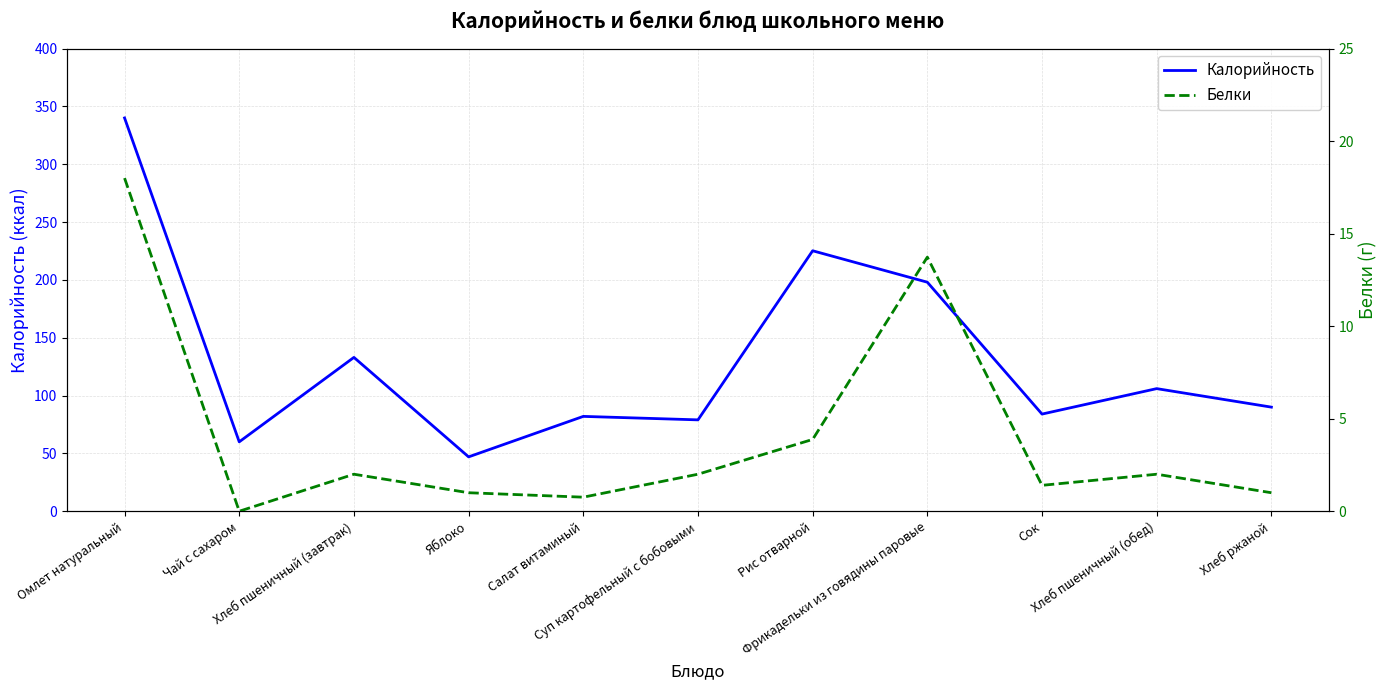

Reading left to right, extract all data points from this chart.

Калорийность: Омлет натуральный=340.0	Чай с сахаром=60.0	Хлеб пшеничный (завтрак)=133.0	Яблоко=47.0	Салат витаминый=82.0	Суп картофельный с бобовыми=79.0	Рис отварной=225.2	Фрикадельки из говядины паровые=198.0	Сок=84.0	Хлеб пшеничный (обед)=106.0	Хлеб ржаной=90.0
Белки: Омлет натуральный=18.0	Чай с сахаром=0.0	Хлеб пшеничный (завтрак)=2.0	Яблоко=1.0	Салат витаминый=0.8	Суп картофельный с бобовыми=2.0	Рис отварной=3.9	Фрикадельки из говядины паровые=13.7	Сок=1.4	Хлеб пшеничный (обед)=2.0	Хлеб ржаной=1.0